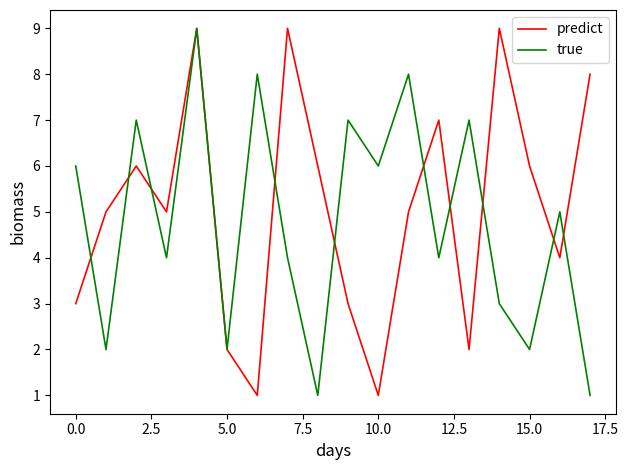

What is the highest value of the predict series?

9